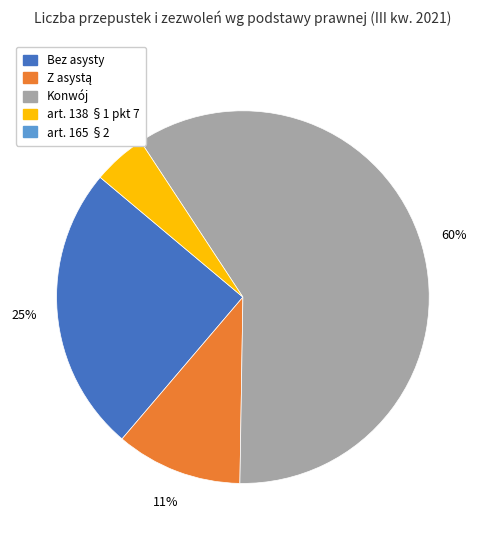

To the nearest percent, what is the average slice percentage?

25%